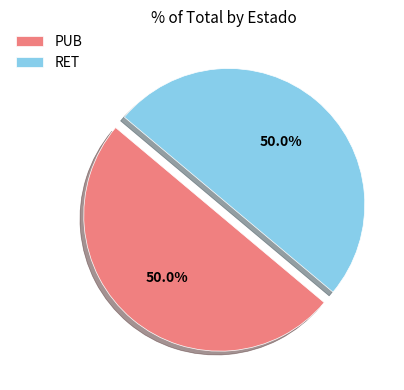

How much of the chart is everything except RET?

50.0%